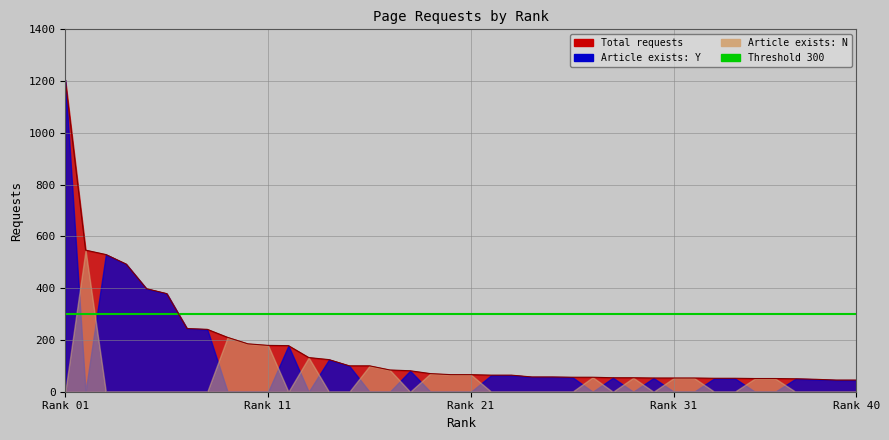

True or false: requests_line has more than 1 interior local peaks.

False